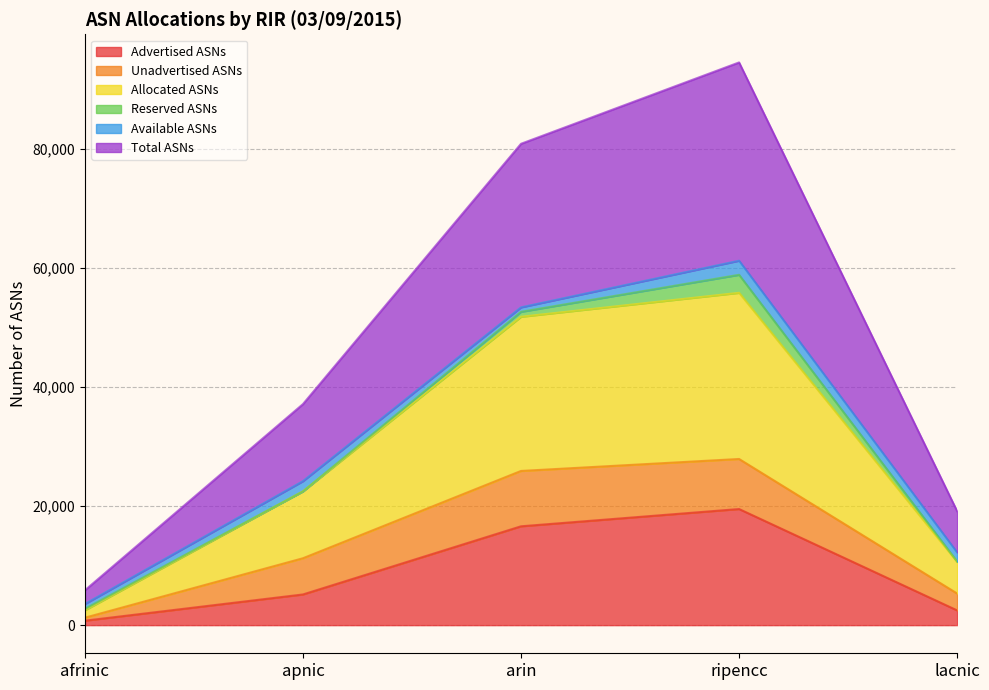

What is the minimum value shown in the chart?

748